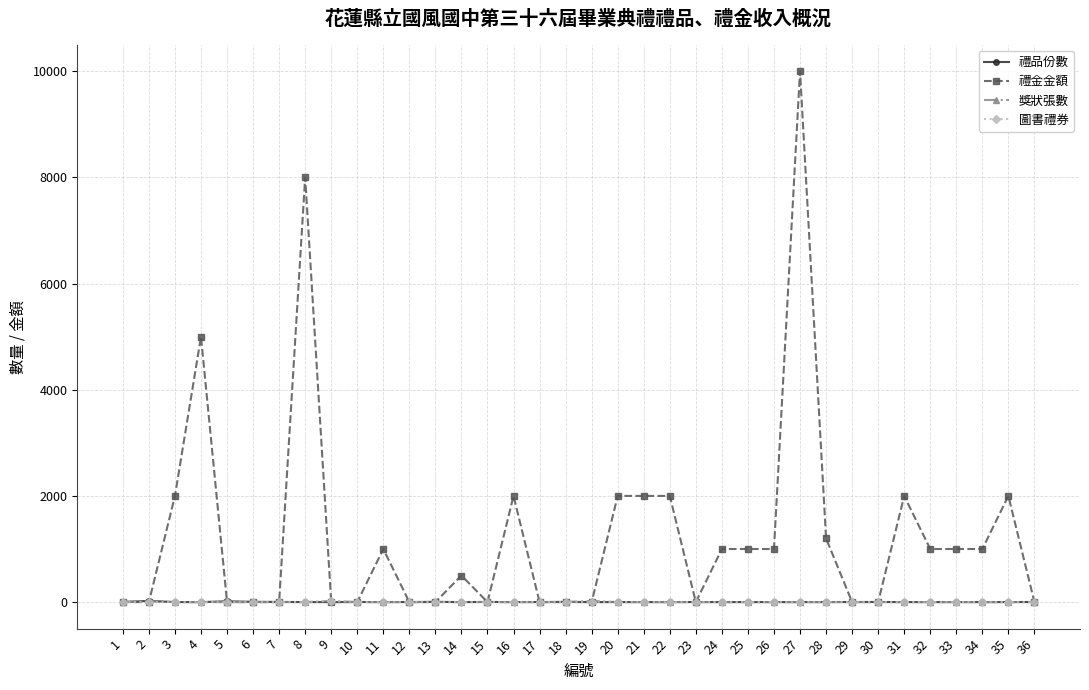

The value of 禮品份數 at 31 is 0. True or false?

True